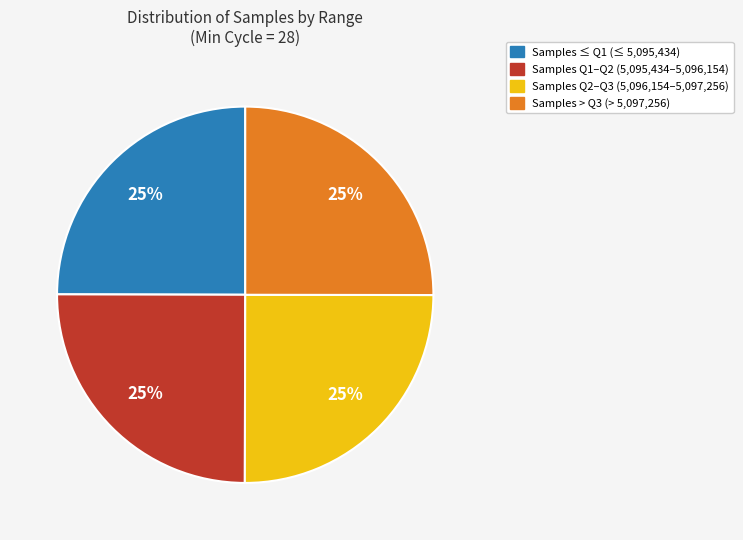

To the nearest percent, what is the average slice percentage?

25%